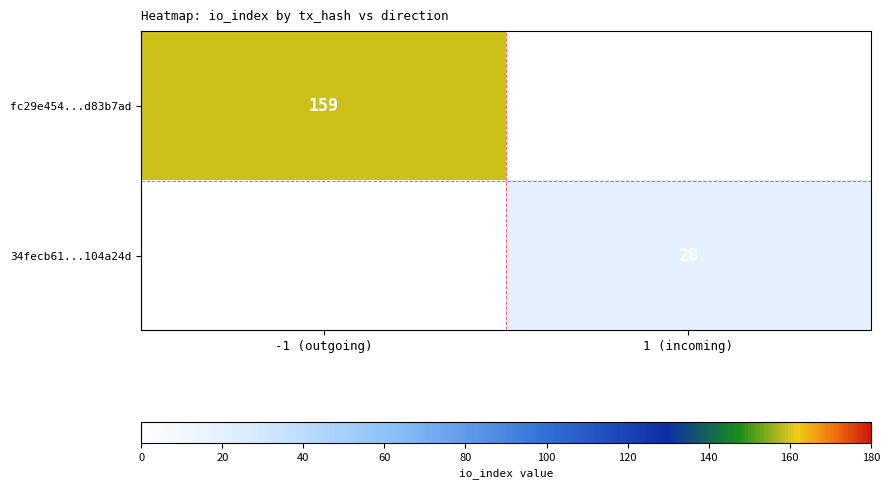

True or false: fc29e454...d83b7ad has a value of 159 at -1 (outgoing).

True